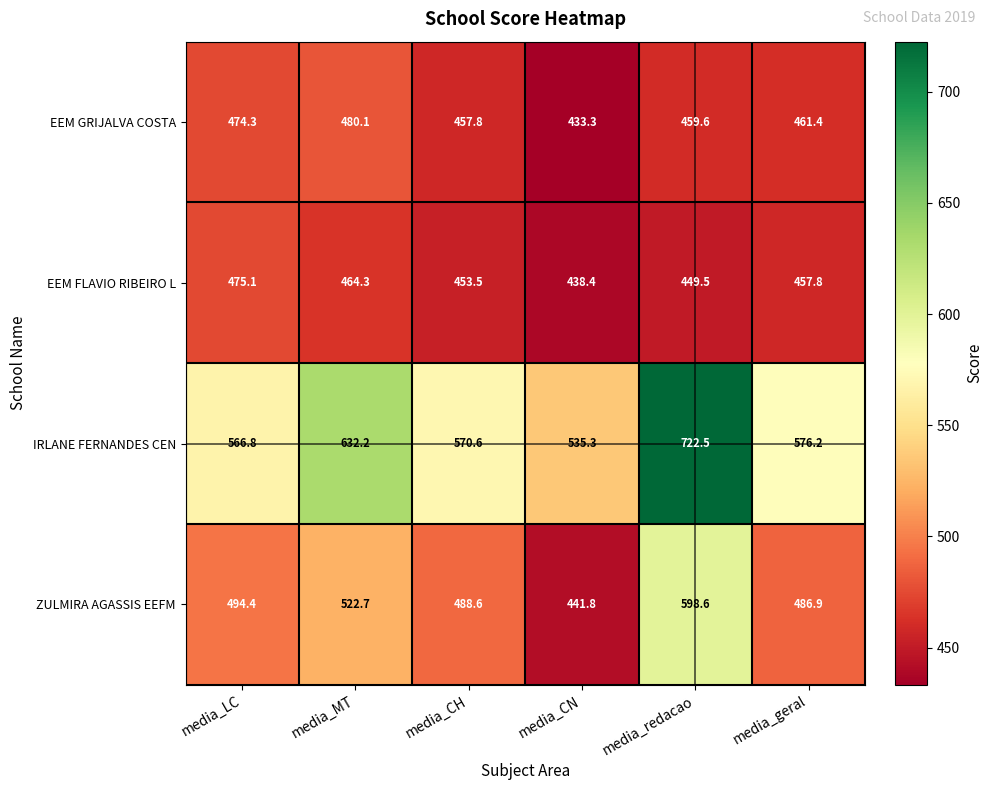

What is the difference between the second highest and minimum values in the ZULMIRA AGASSIS EEFM series?

80.9